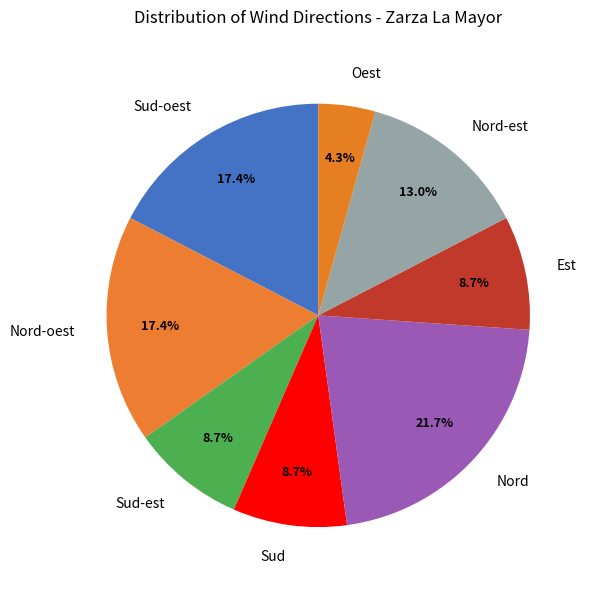

Which has a higher value, Est or Oest?

Est